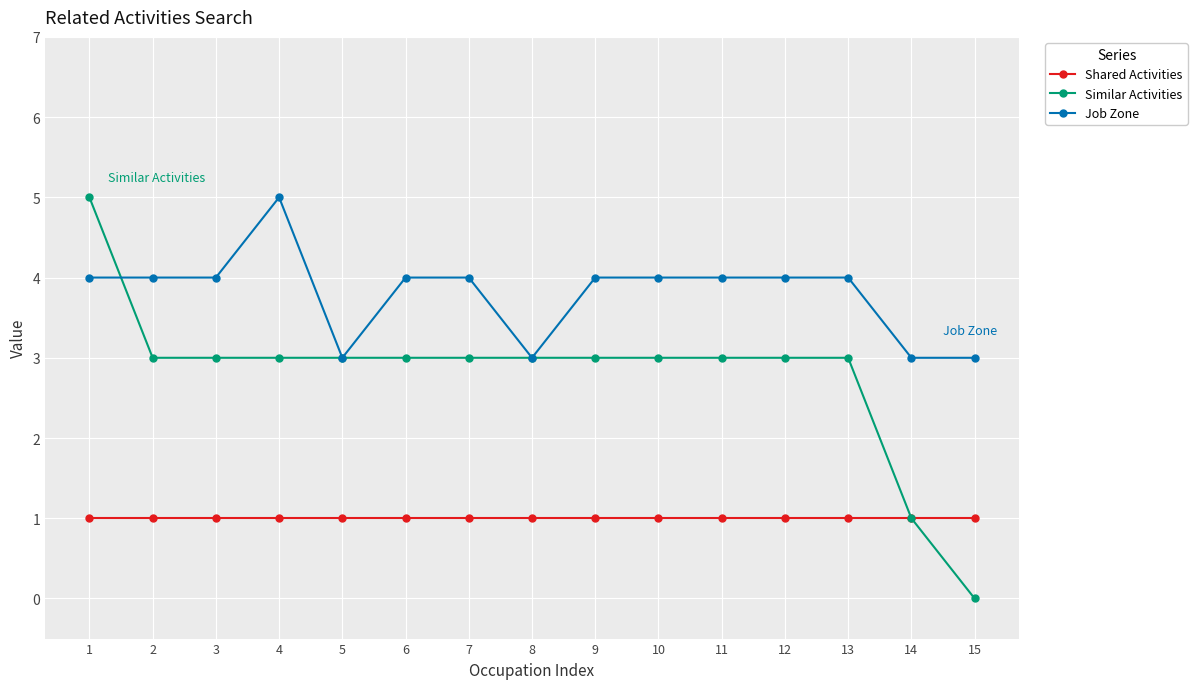

At which label does Job Zone reach its peak?

4